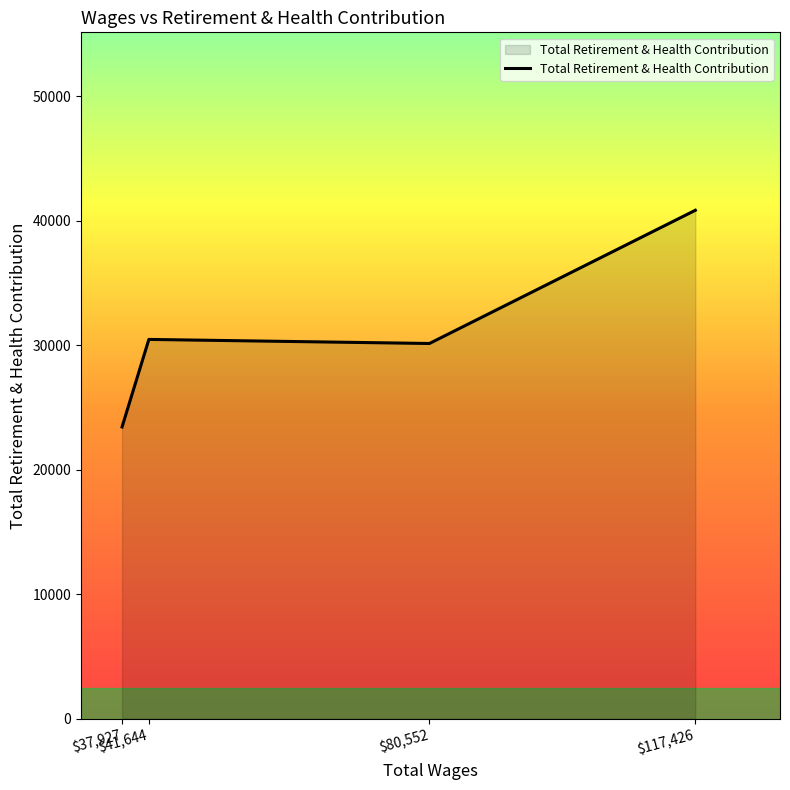

How many categories are shown in the chart?

4